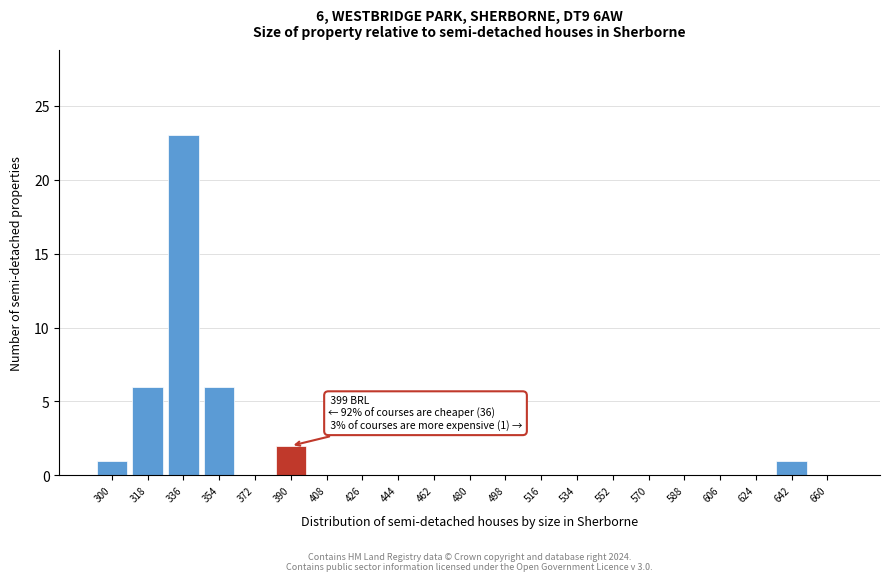

Reading right to left, what are all the values shown in this chart?

660=0	642=1	624=0	606=0	588=0	570=0	552=0	534=0	516=0	498=0	480=0	462=0	444=0	426=0	408=0	390=2	372=0	354=6	336=23	318=6	300=1